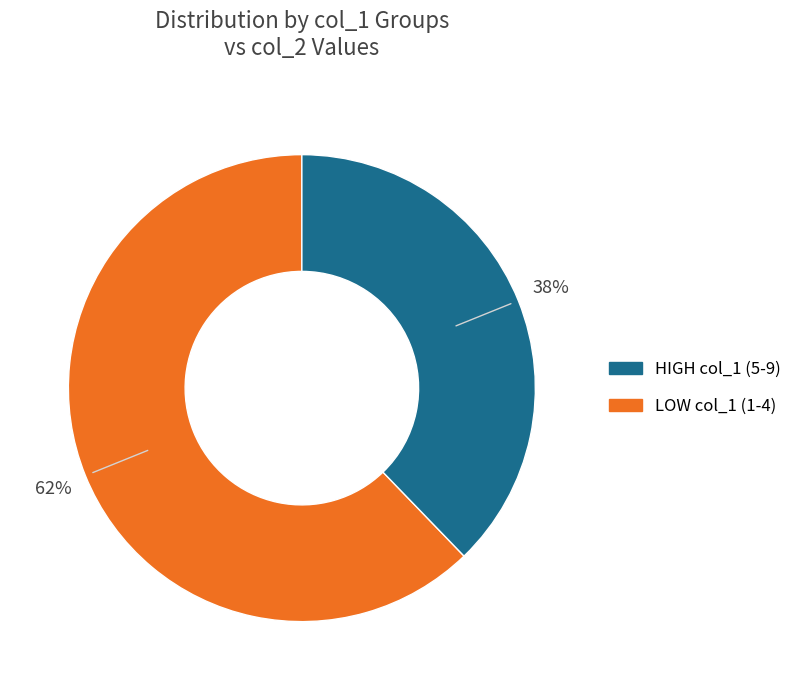

Is there a majority slice in this chart?

Yes